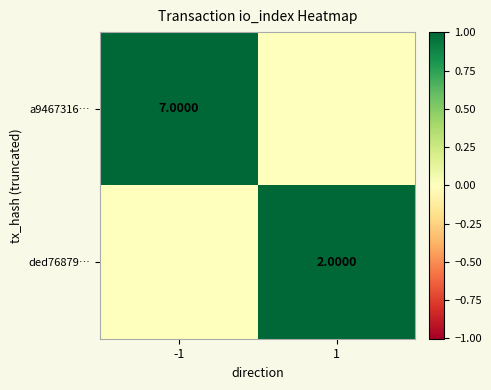

The value of ded76879… at -1 is -1. True or false?

False